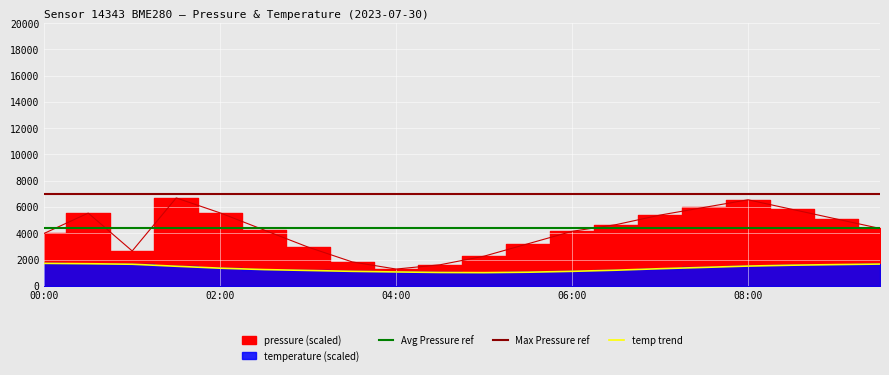

At which label is temperature closest to 1353?

02:00